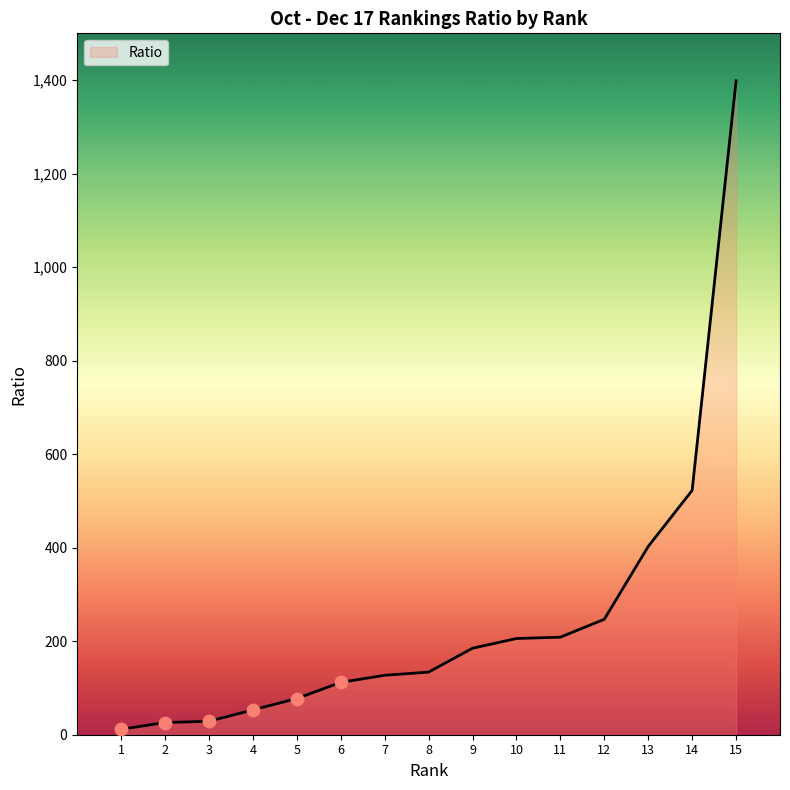

What is the change in value from 2 to 10?

+179.7